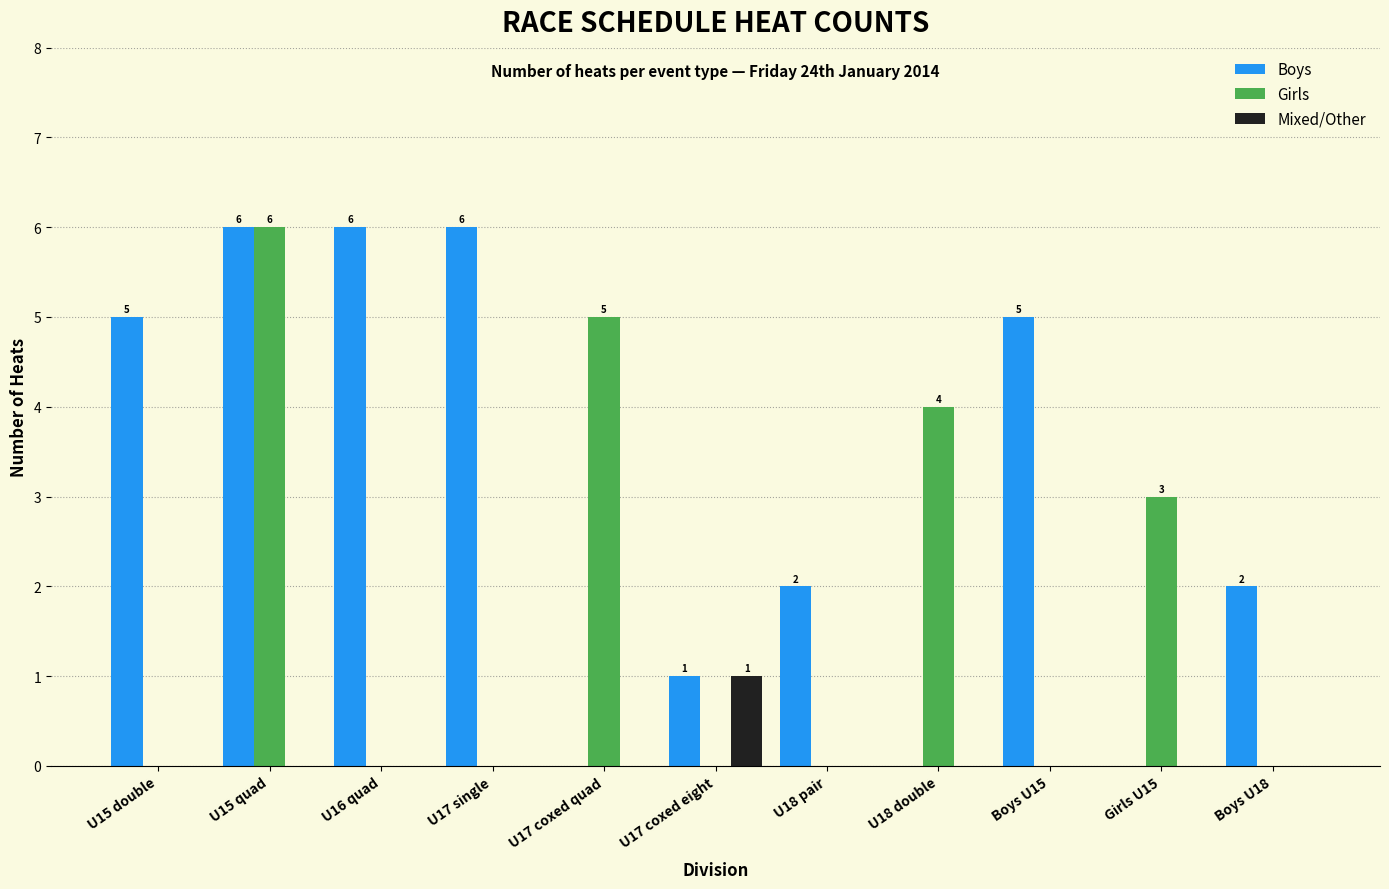

Between U16 quad and U18 double, which series saw the biggest shift?

Boys